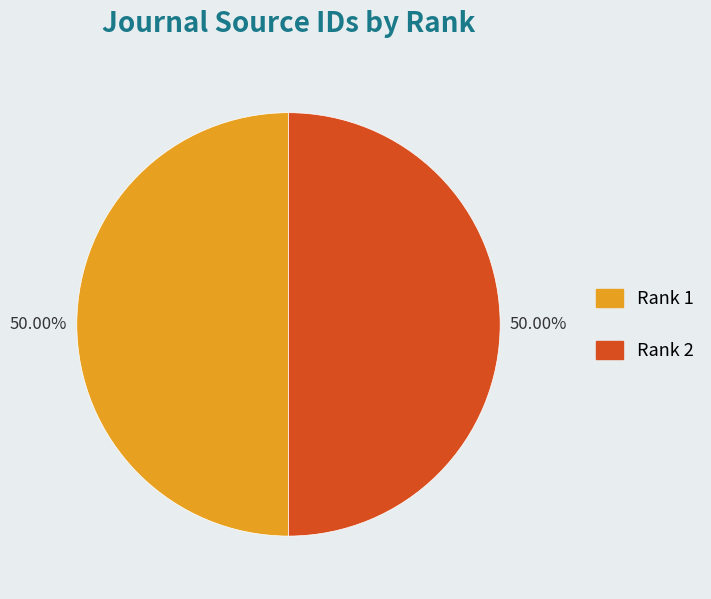

To the nearest percent, what is the combined percentage of Rank 2 and Rank 1?

100%